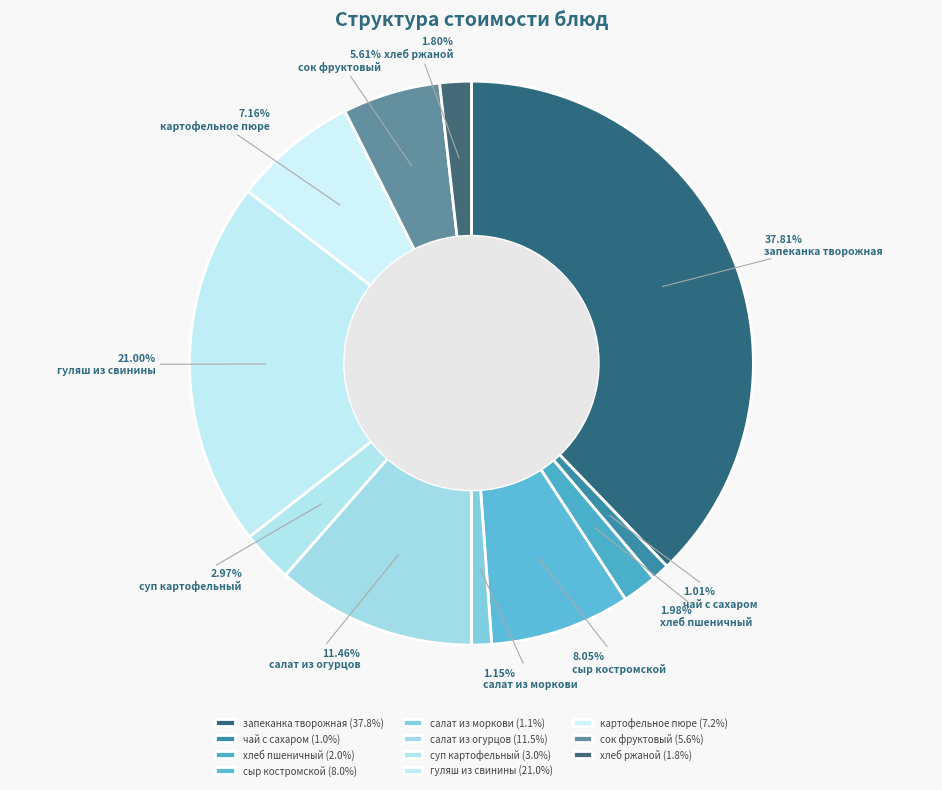

How many slices are in this pie chart?

11